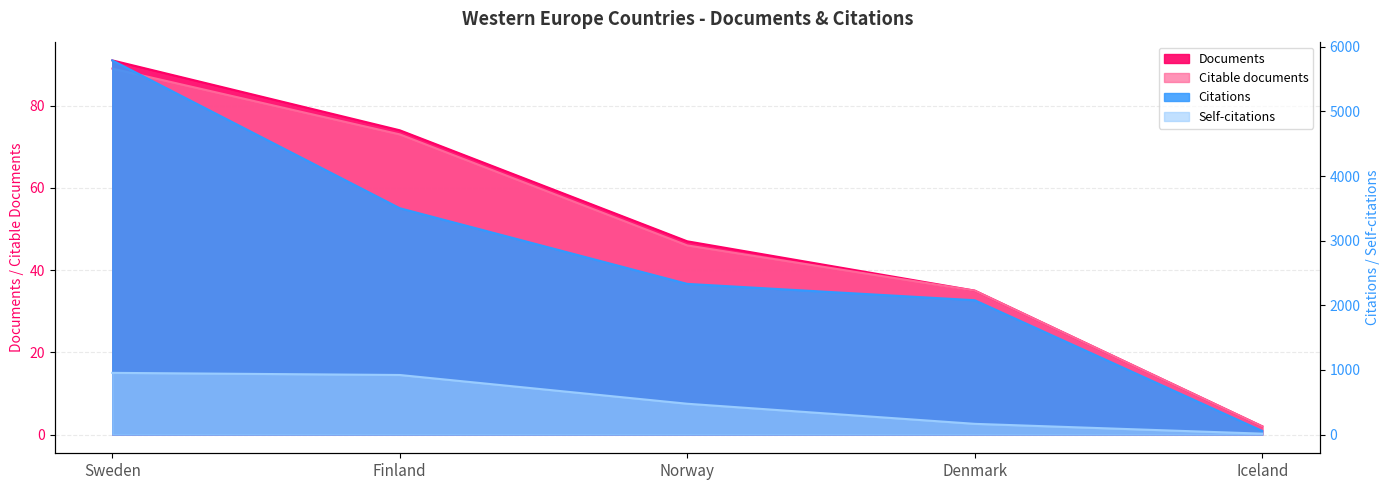

Is the value of Documents at Denmark greater than the value of Citations at Sweden?

No